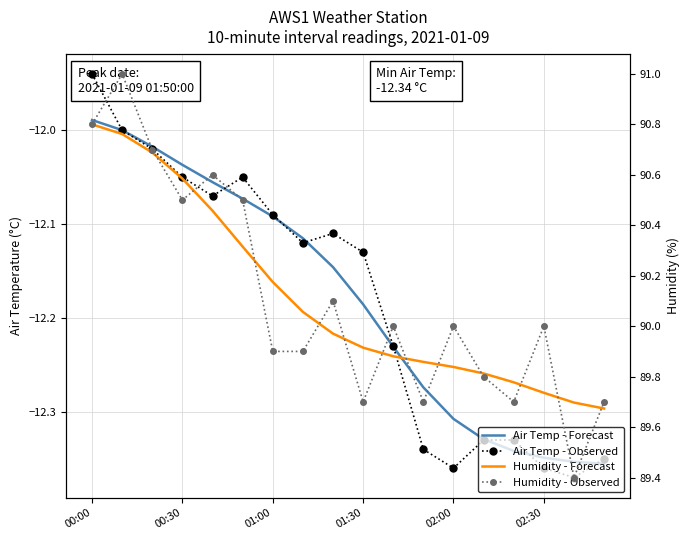

What is the maximum value shown in the chart?

91.0